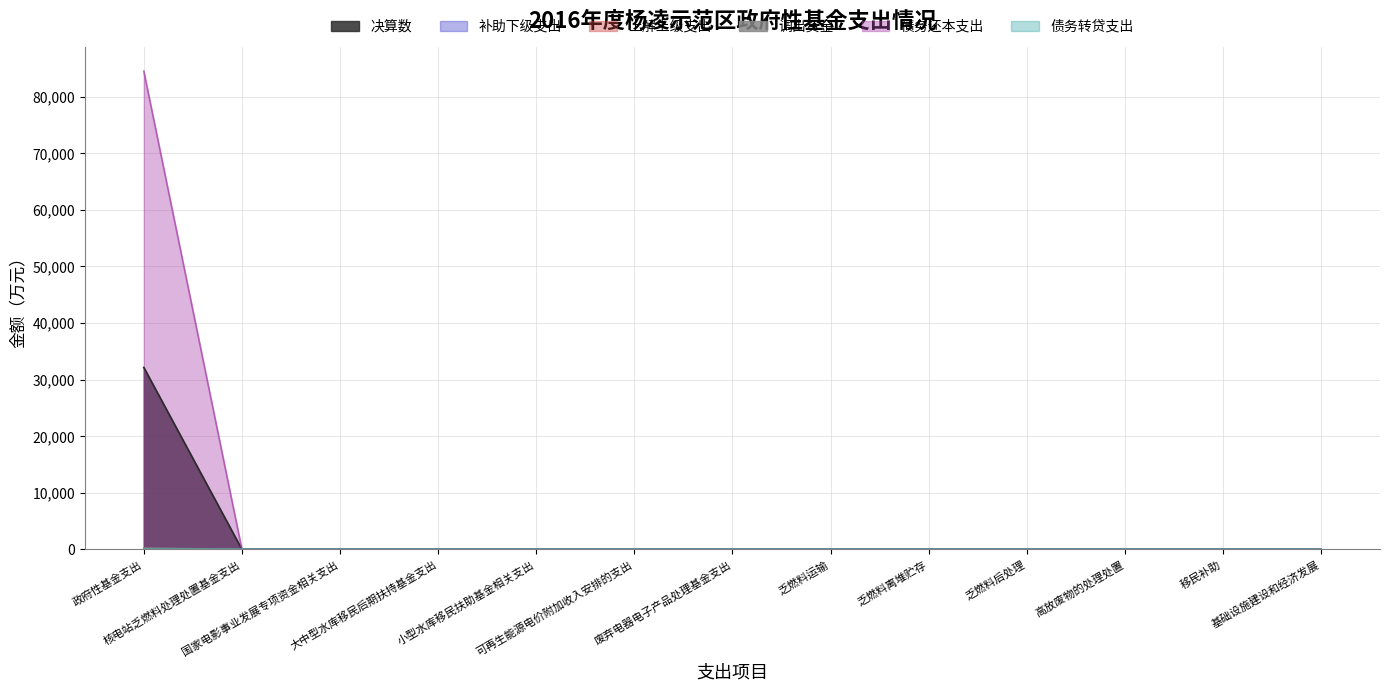

Does the chart have visible grid lines?

Yes